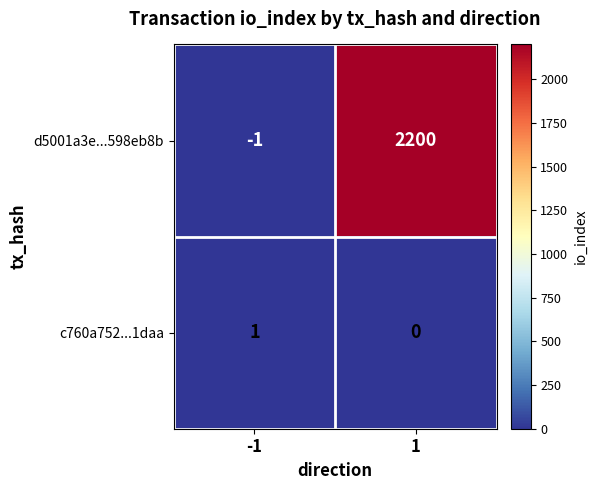

The value of c760a752...1daa at 1 is 0. True or false?

True